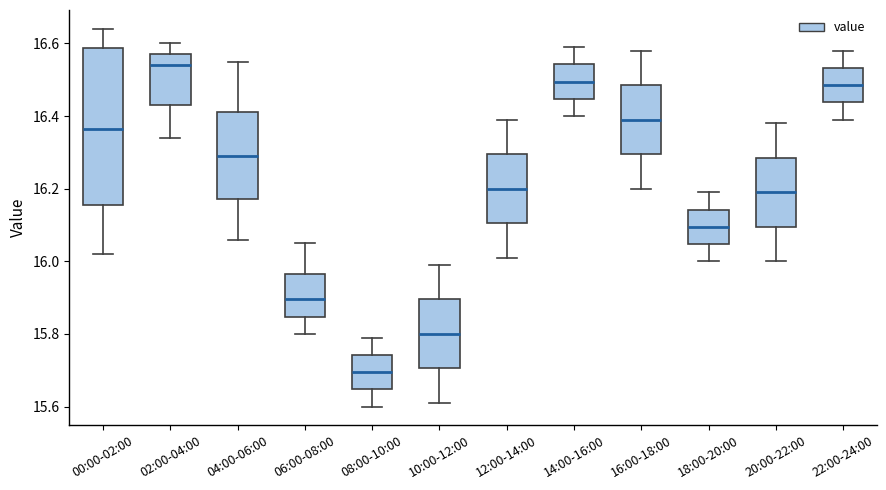

Where is the upper edge of the box for 06:00-08:00 on the y-axis? The values are not printed on the chart, so give them approximately, as read against the axis.

15.96